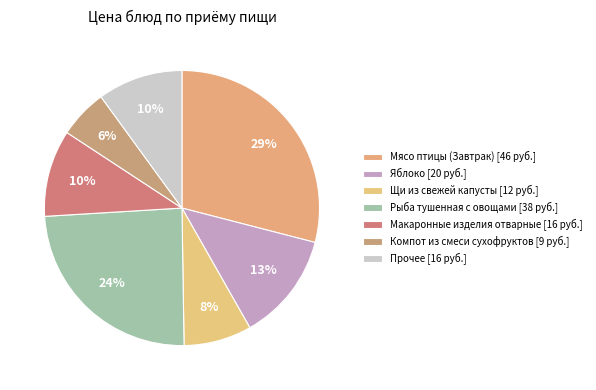

Count the number of slices in the pie.

7